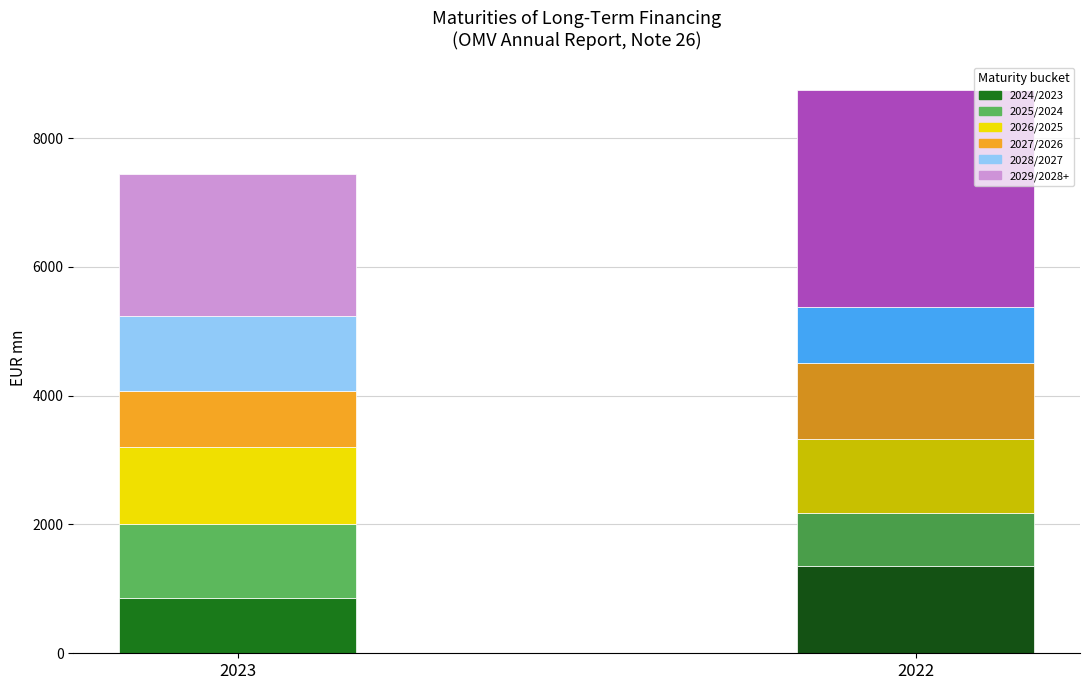

What is the total value across all series at 2025/2024?

1972